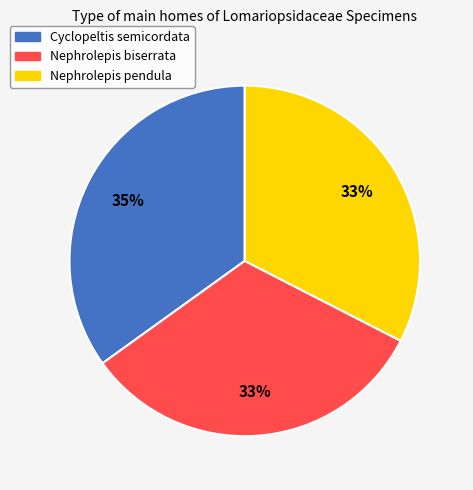

To the nearest percent, what is the average slice percentage?

33%